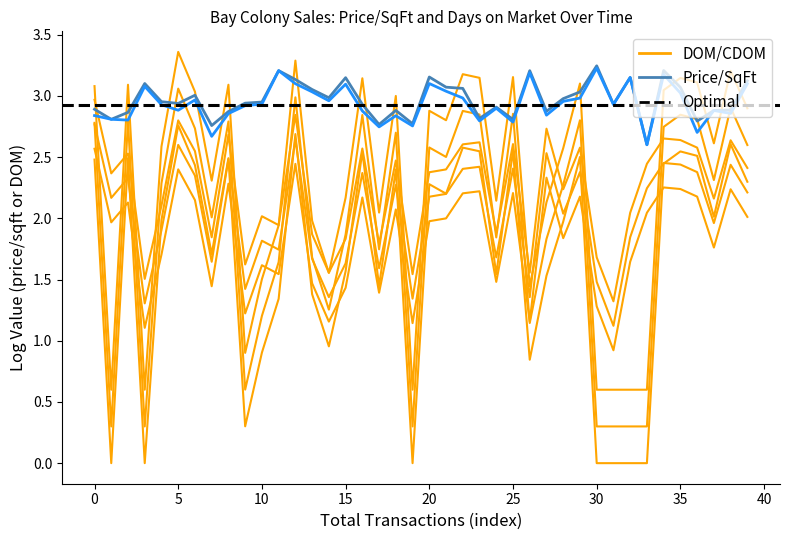

True or false: List Price Per Sq Ft and Sold Price Per Sq Ft intersect in this chart.

False